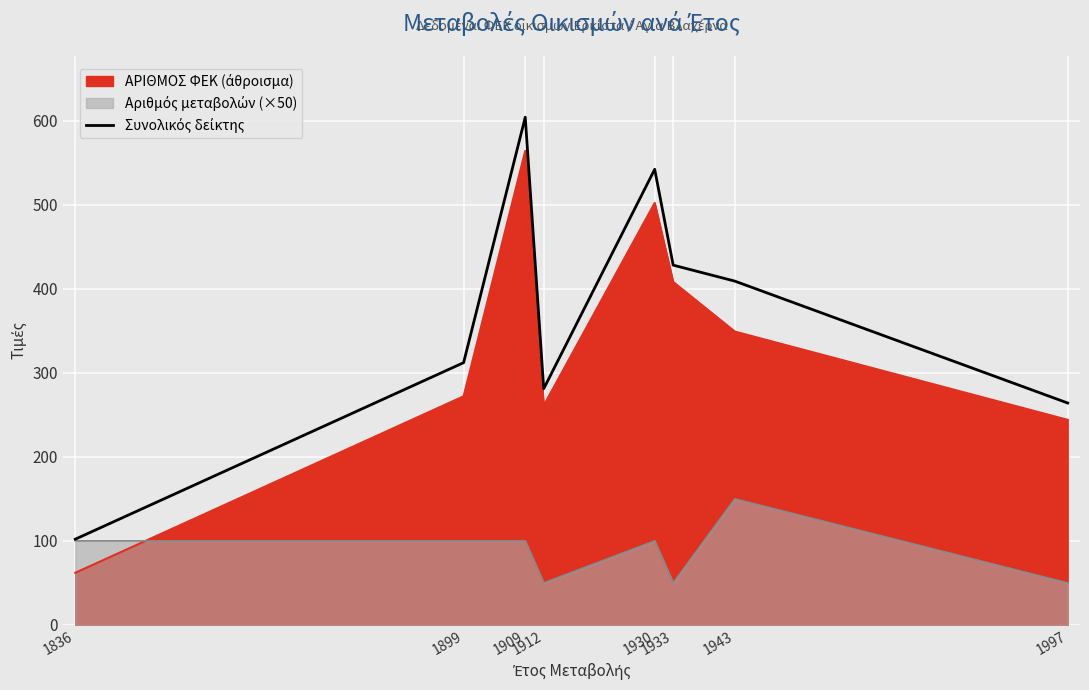

What is the sum of all values?

2942